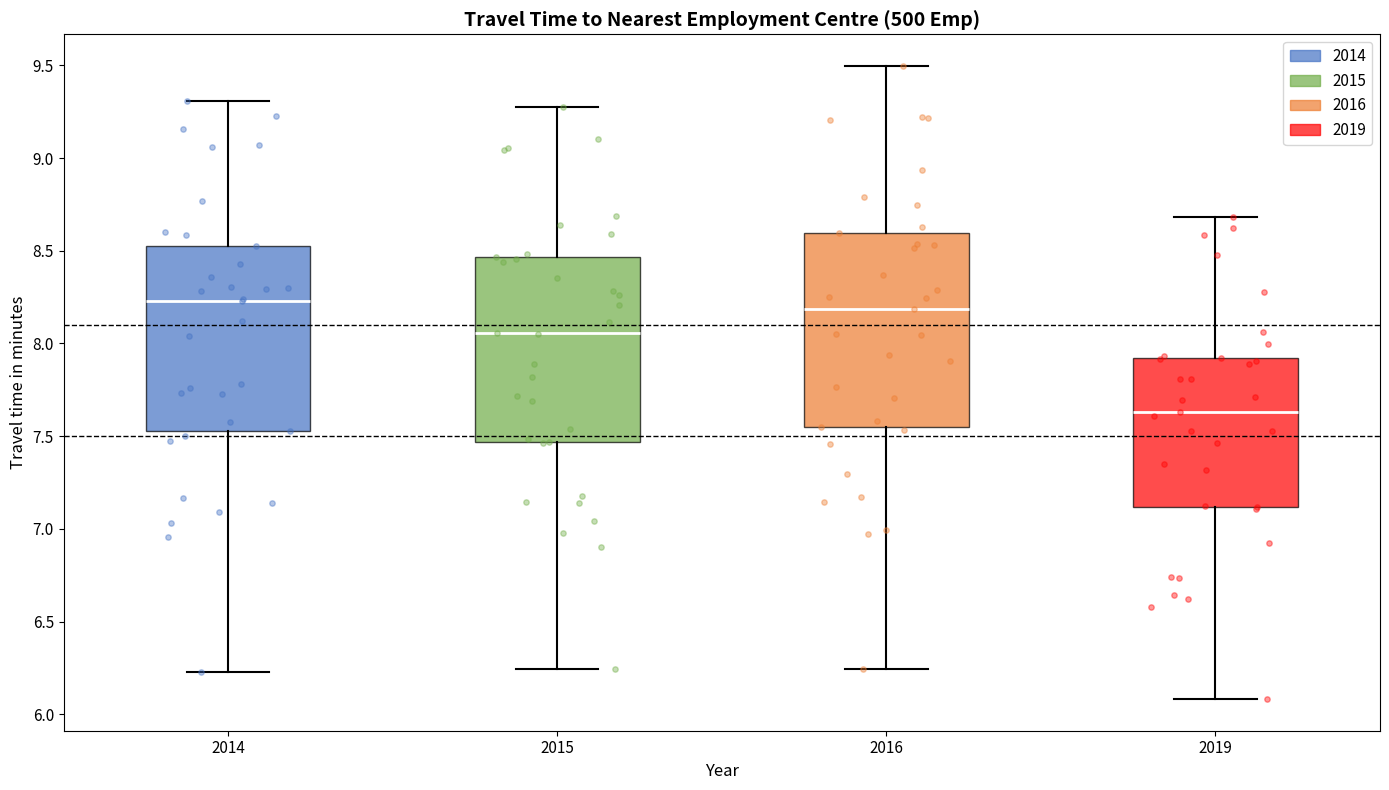

Reading left to right, read every box against the y-axis: the position of its median line, the range the box covers, and the ends of its whiskers. The values are not printed on the chart, so give them approximately, as read against the axis.

2014: median 8.25, box 7.55 to 8.50, whiskers 6.25 to 9.30
2015: median 8.05, box 7.45 to 8.45, whiskers 6.25 to 9.30
2016: median 8.20, box 7.55 to 8.60, whiskers 6.25 to 9.50
2019: median 7.65, box 7.10 to 7.90, whiskers 6.10 to 8.70